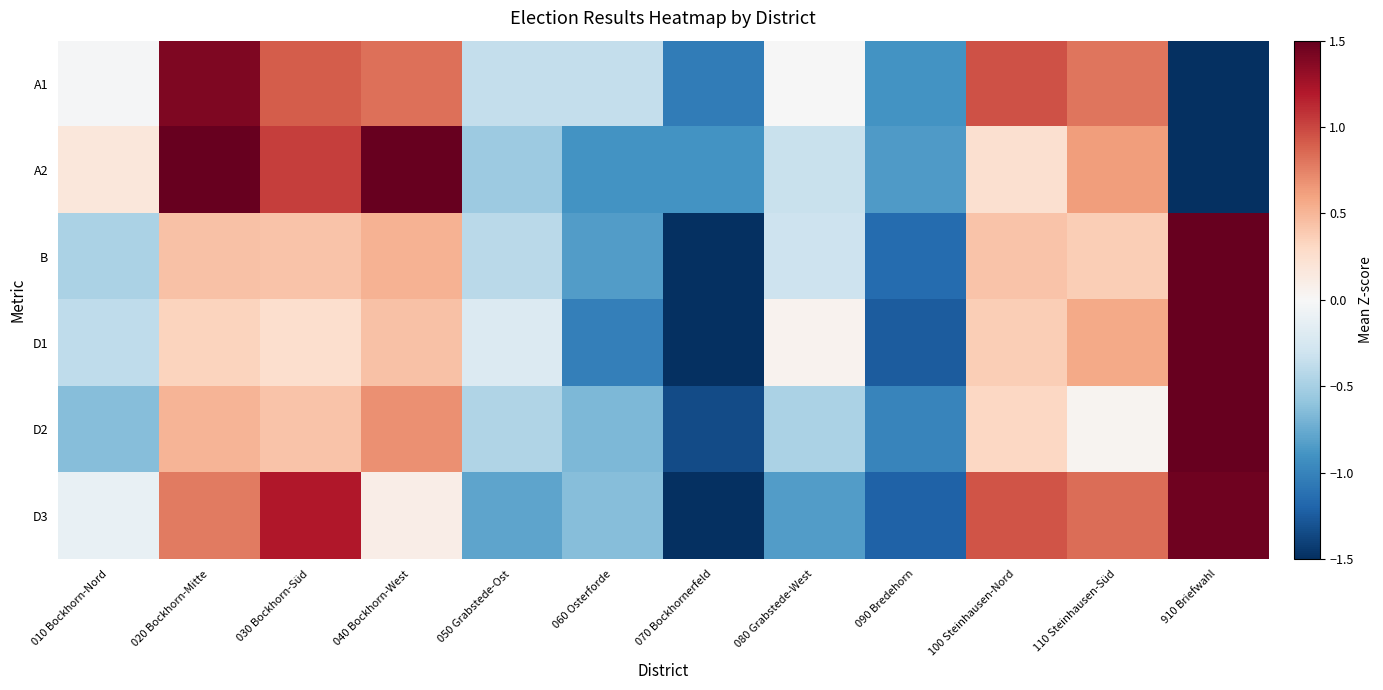

What is the total value across all series at 050 Grabstede-Ost?

-2.8